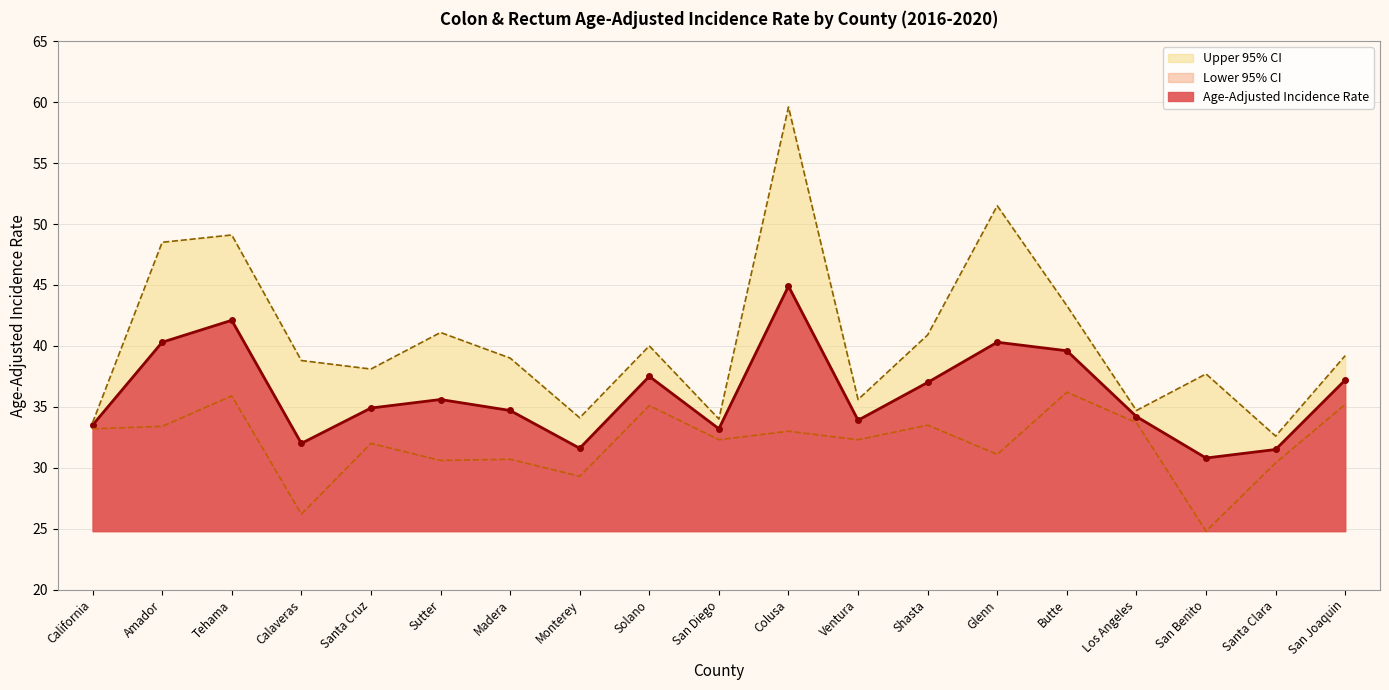

True or false: Upper 95% CI and Age-Adjusted Incidence Rate cross at least once.

False